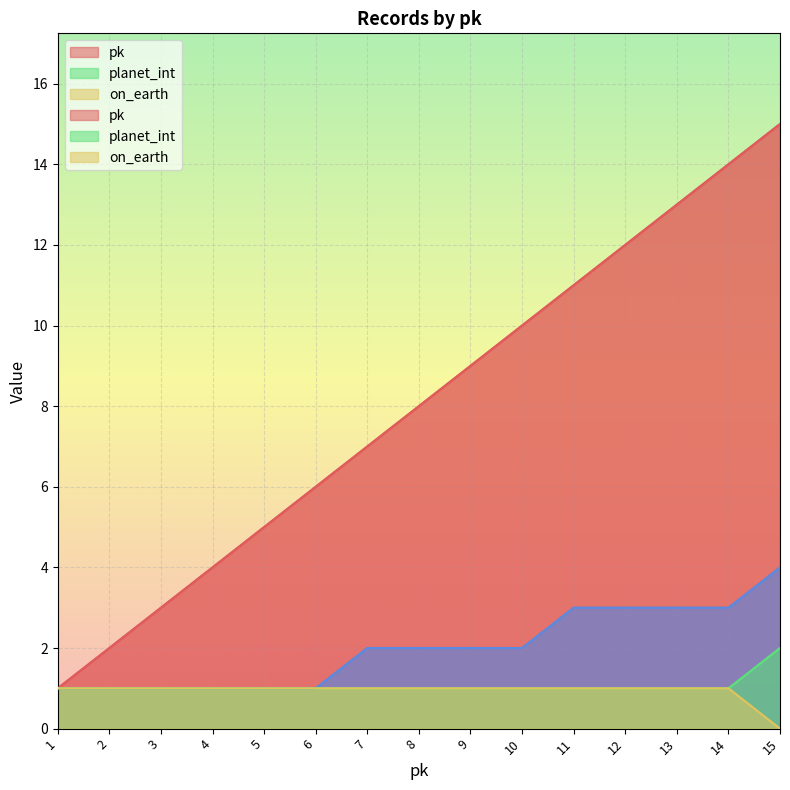

True or false: _city_id and pk intersect in this chart.

False